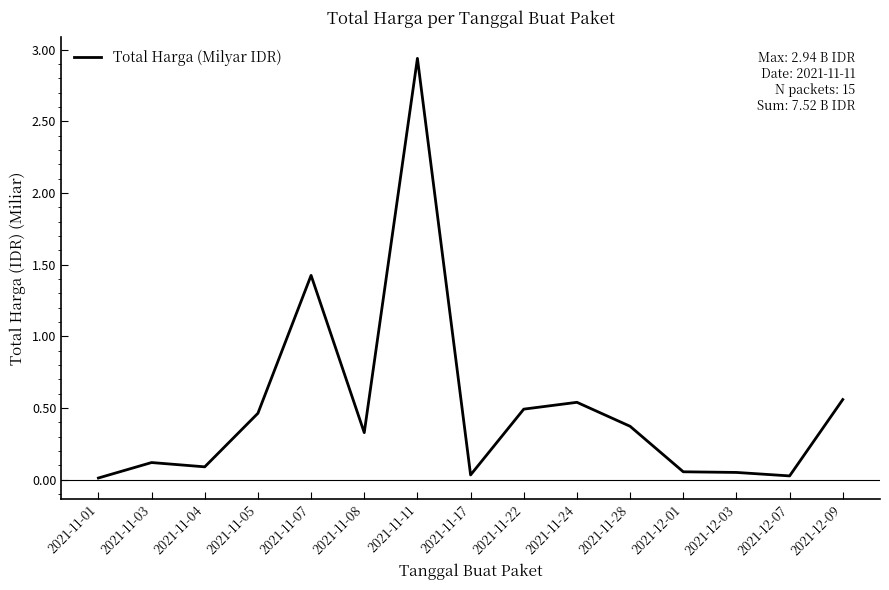

What position from the left is 2021-11-24?

10